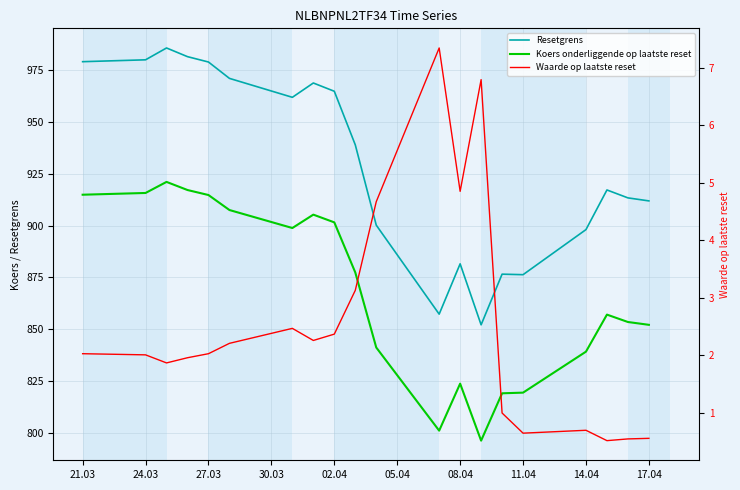

What is the lowest value of the Waarde op laatste reset series?

0.5